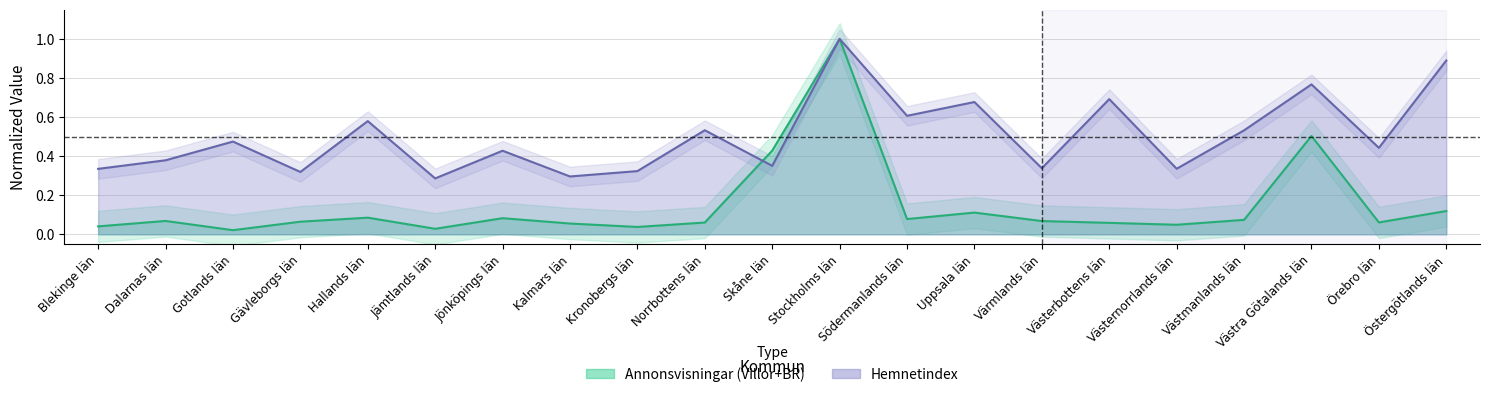

What is the difference between the highest and lowest values at Hallands län?

0.5